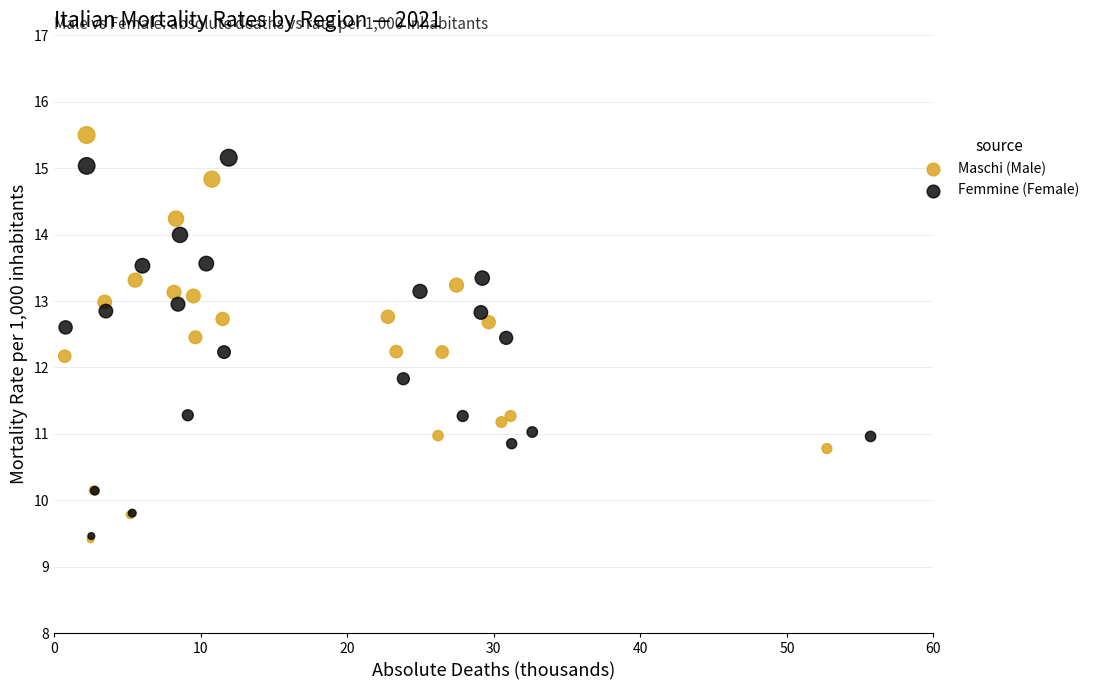

Which series has the widest spread of Y values?

Maschi (Male)